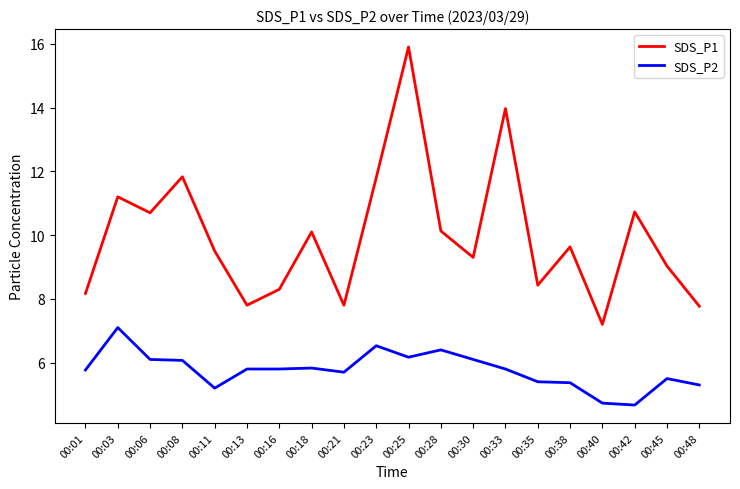

What is the difference between the second highest and minimum values in the SDS_P2 series?

1.9